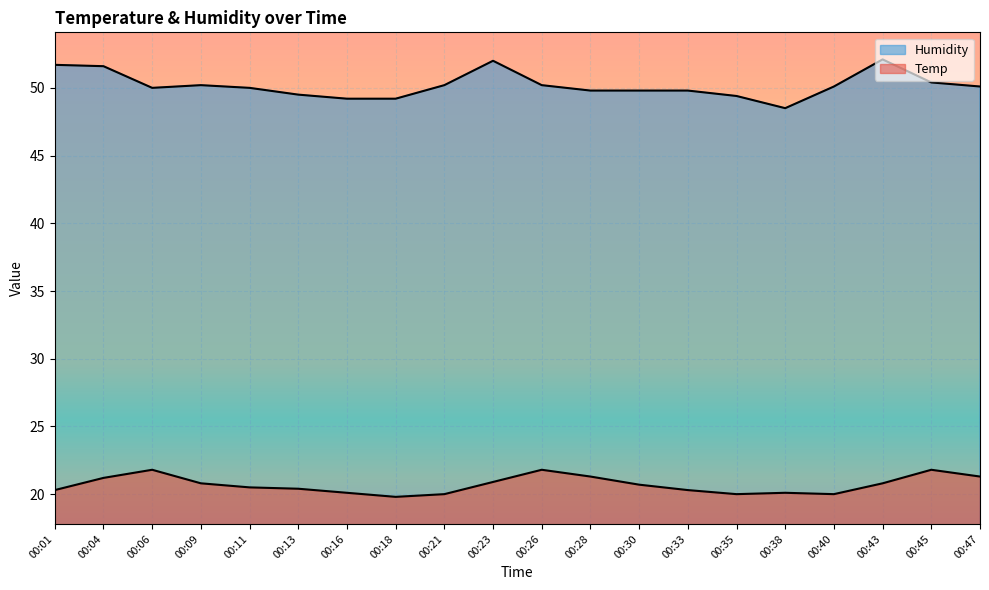

Which has a higher value, 00:23 or 00:43?

00:23